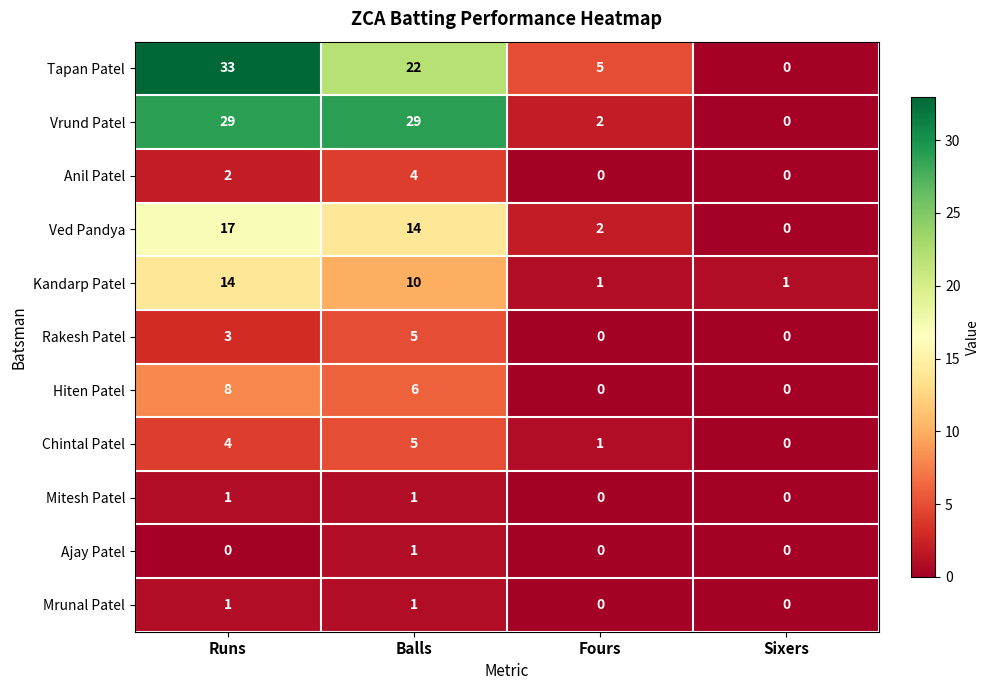

At how many categories does at least one series exceed 22?

2